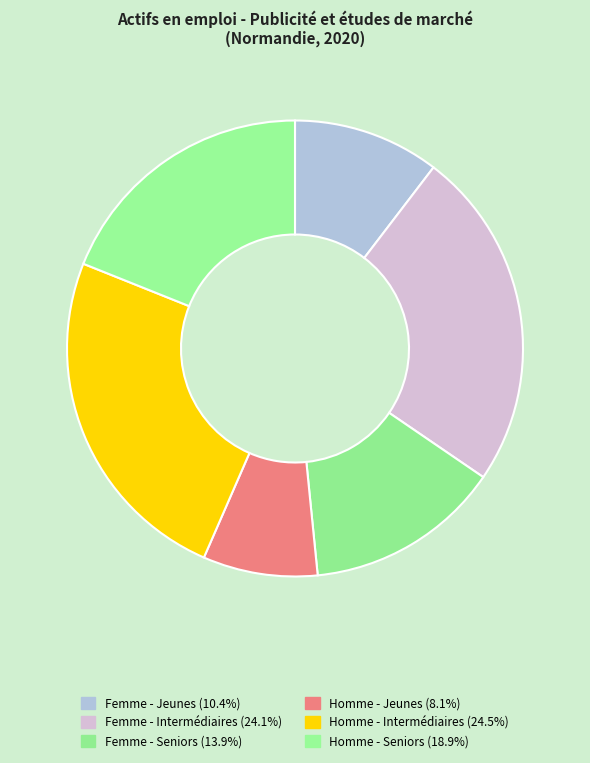

The Homme - Intermédiaires slice represents 25% of the pie. True or false?

True